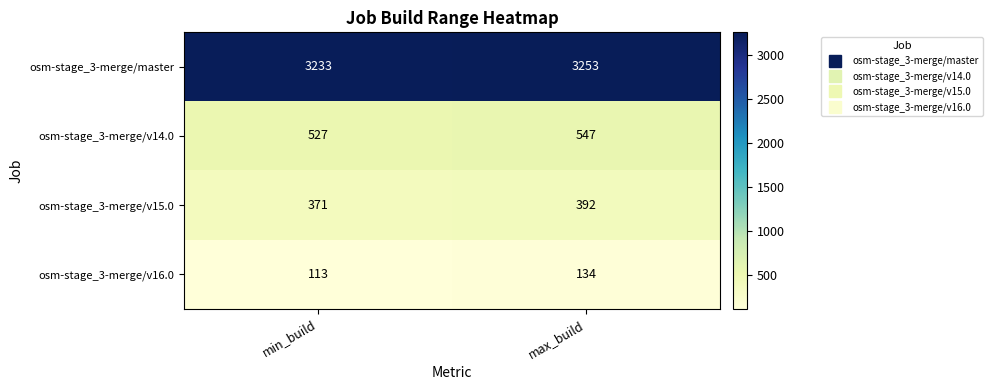

Rank the series at max_build from highest to lowest value.

osm-stage_3-merge/master, osm-stage_3-merge/v14.0, osm-stage_3-merge/v15.0, osm-stage_3-merge/v16.0